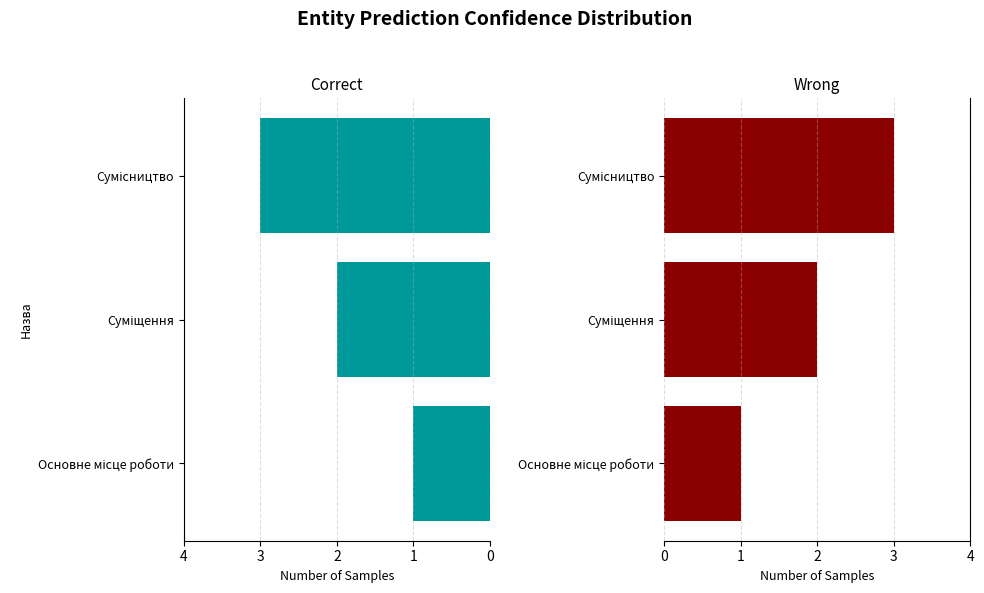

What is the maximum value shown in the chart?

3